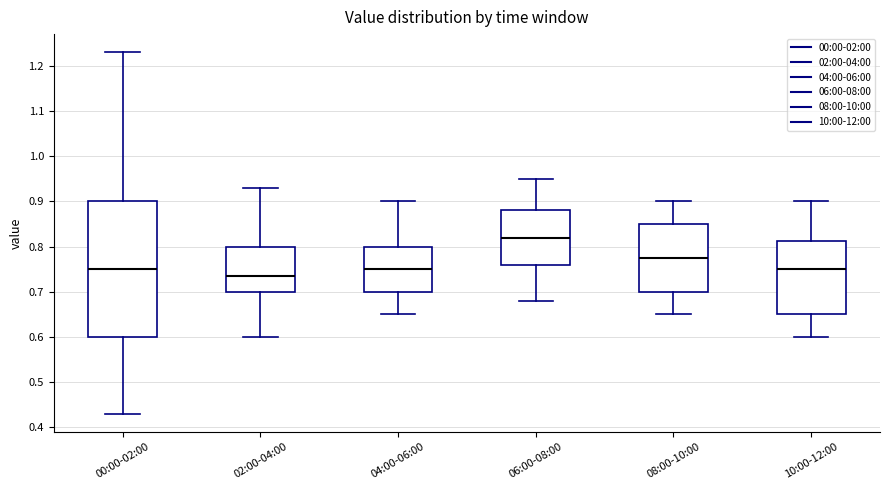

Which box is the tallest, from its lower edge to its upper edge?

00:00-02:00